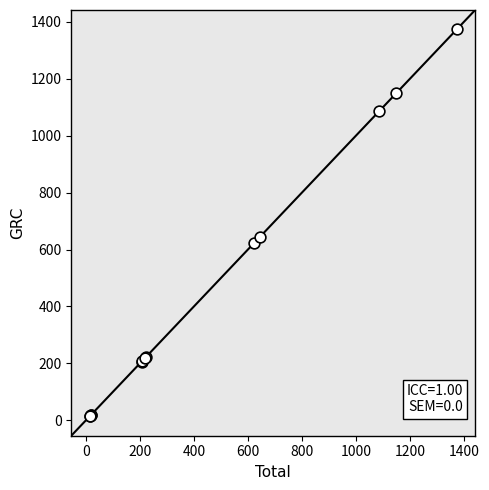

What Y value in the scatter plot is closest to 693?

644.1